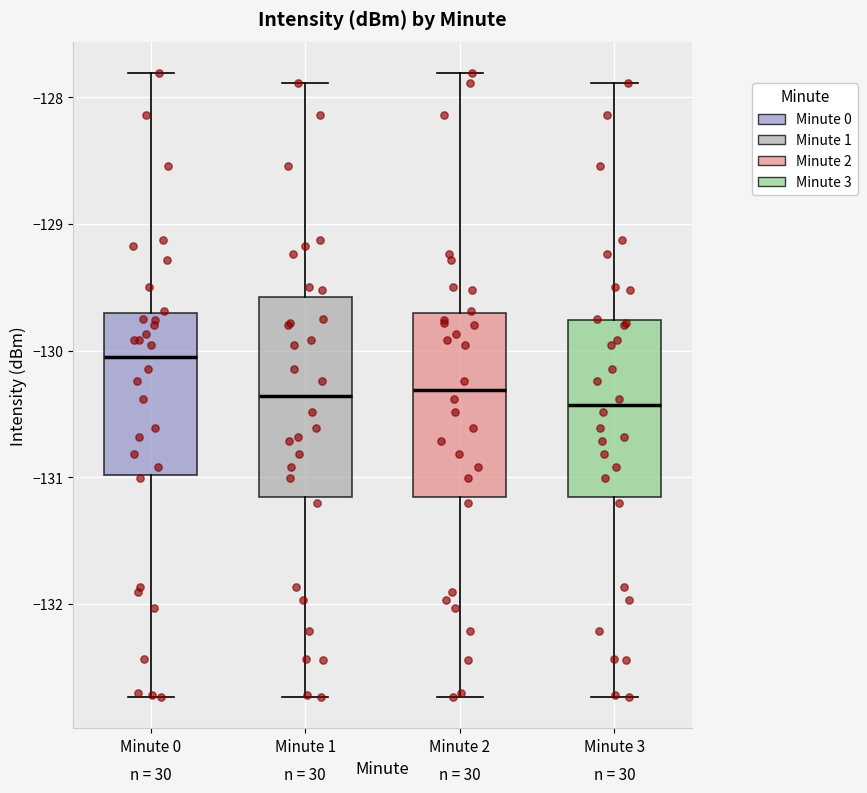

Reading left to right, read every box against the y-axis: the position of its median line, the range the box covers, and the ends of its whiskers. The values are not printed on the chart, so give them approximately, as read against the axis.

Minute 0: median -130.0, box -131.0 to -129.7, whiskers -132.7 to -127.8
Minute 1: median -130.4, box -131.2 to -129.6, whiskers -132.7 to -127.9
Minute 2: median -130.3, box -131.2 to -129.7, whiskers -132.7 to -127.8
Minute 3: median -130.4, box -131.2 to -129.8, whiskers -132.7 to -127.9